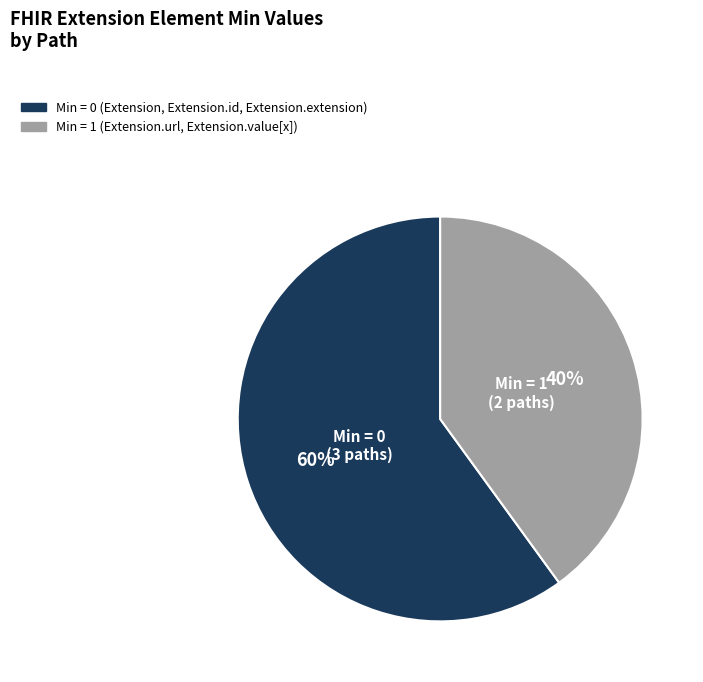

To the nearest percent, what is the average slice percentage?

50%